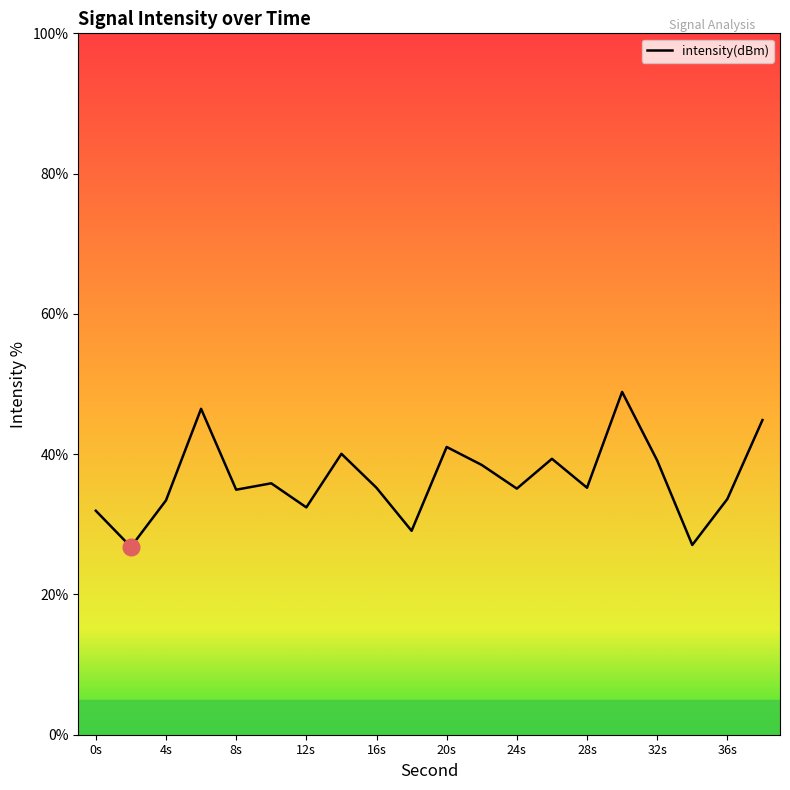

What is the smallest value displayed?

26.8